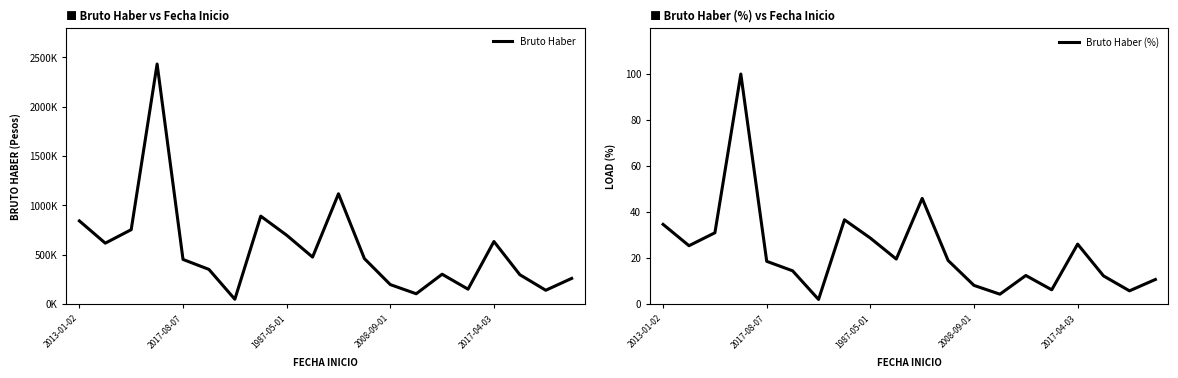

What is the difference between the maximum and minimum values in the Bruto Haber (%) series?

98.0